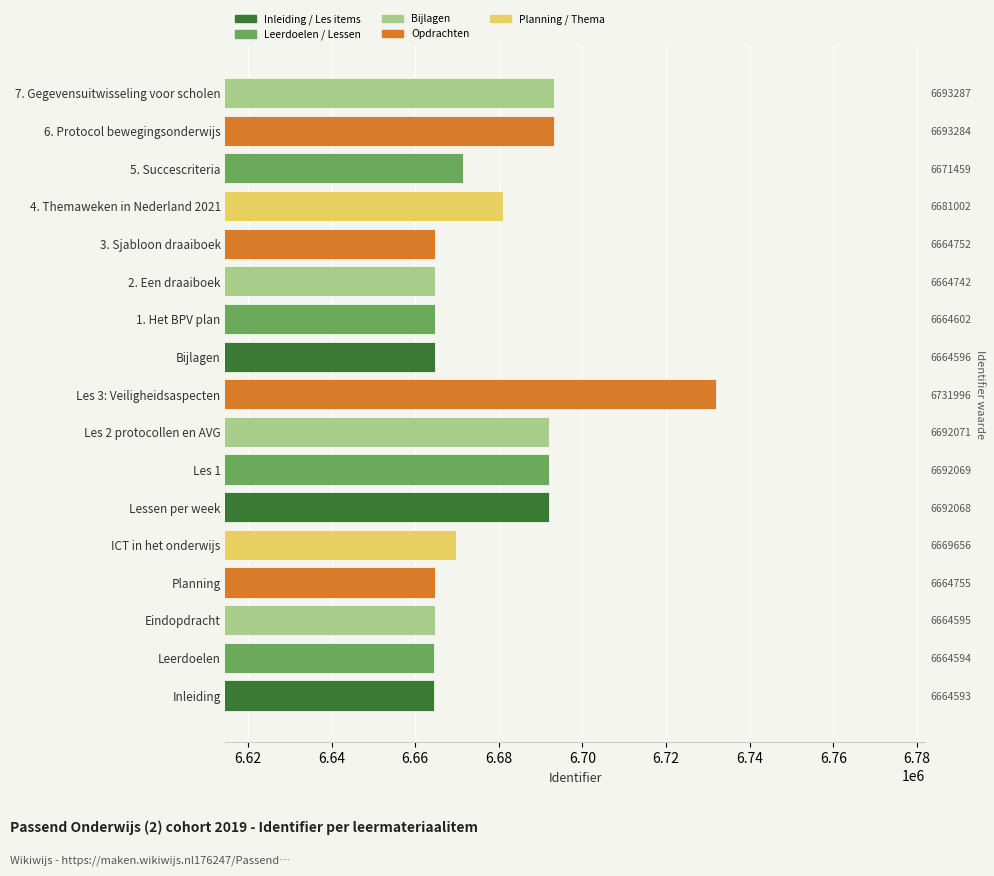

How many data points does each series have?

17